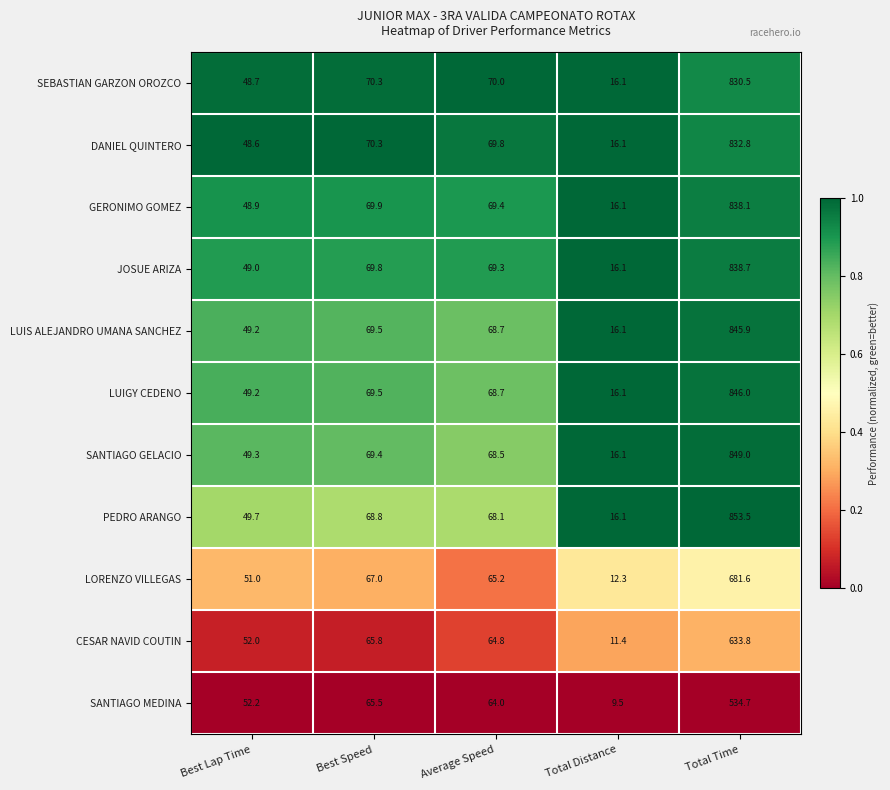

What is the sum of the LUIS ALEJANDRO UMANA SANCHEZ values at Average Speed and Best Lap Time?

117.9